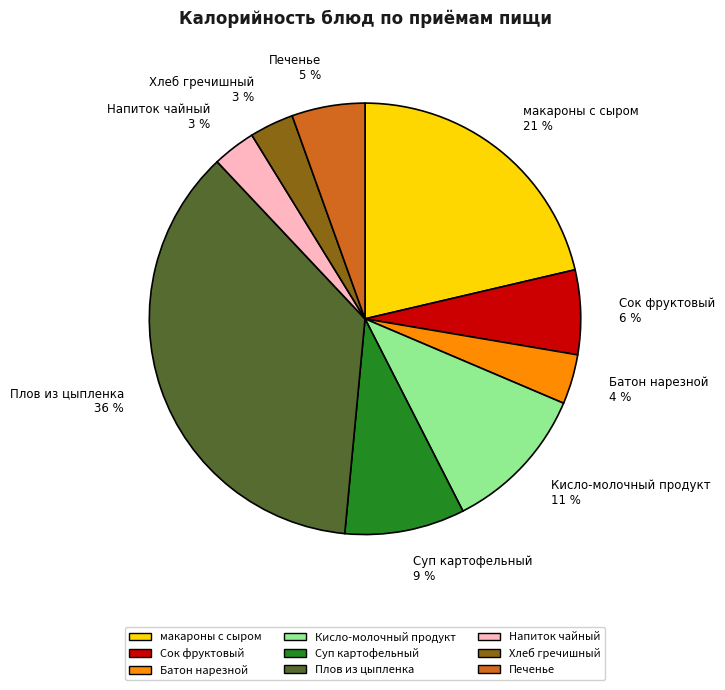

To the nearest percent, what is the average slice percentage?

11%